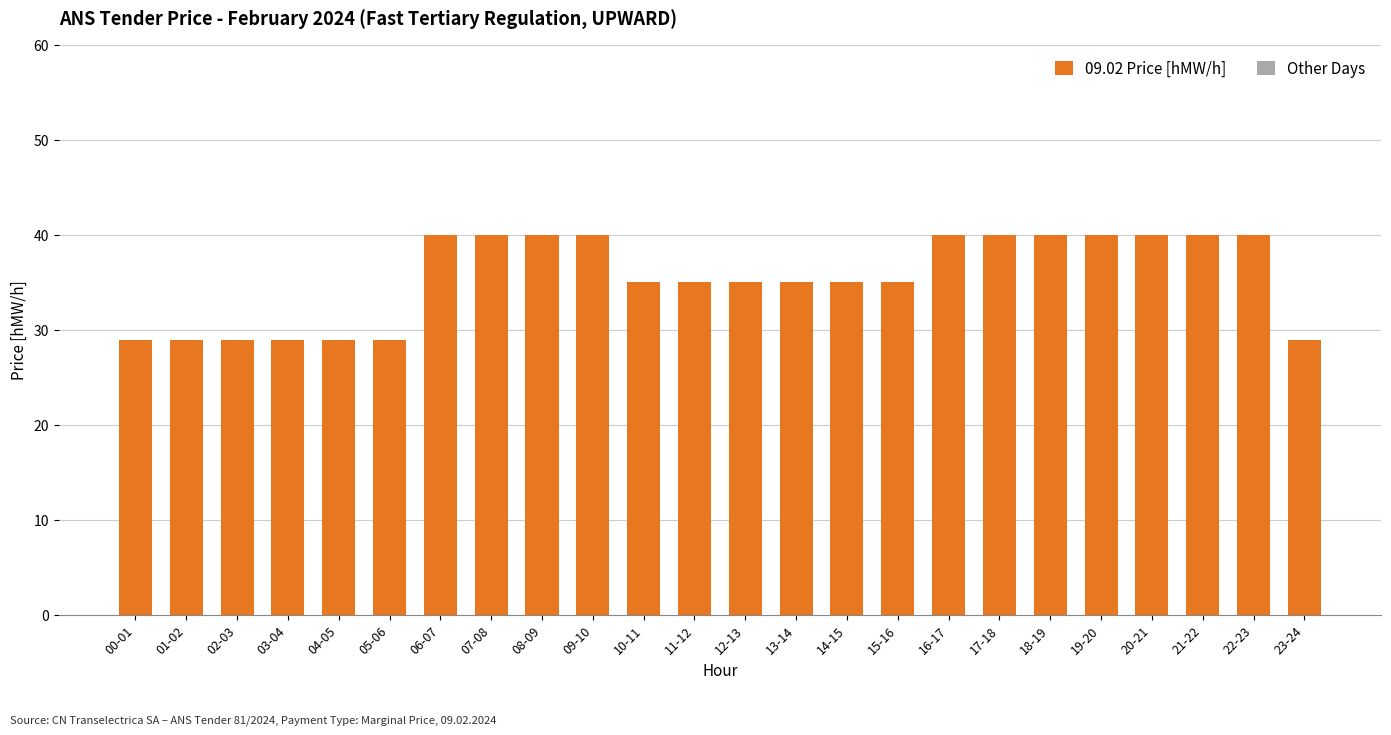

What position from the left is 19-20?

20